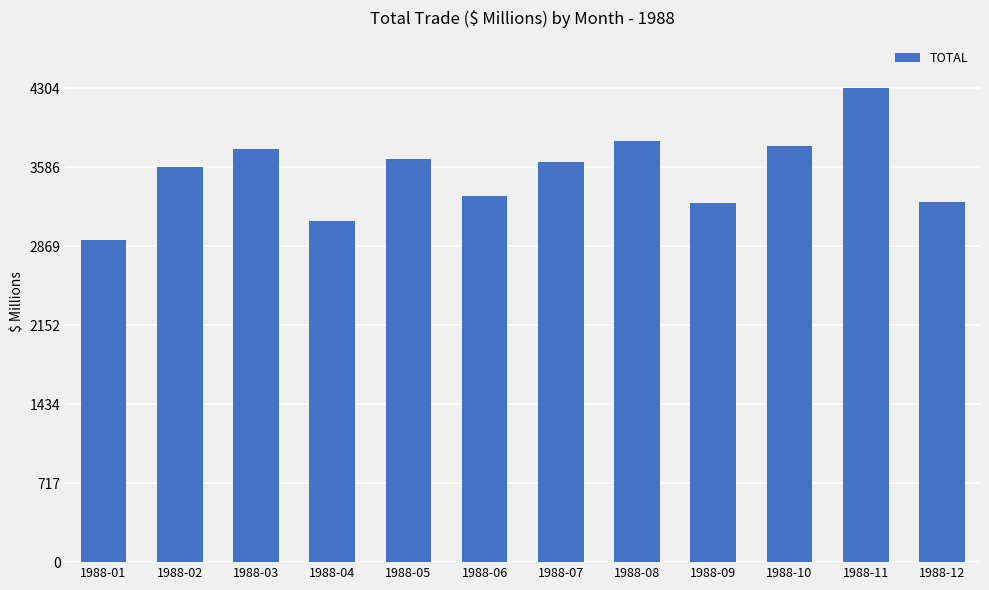

Which has a higher value, 1988-01 or 1988-08?

1988-08